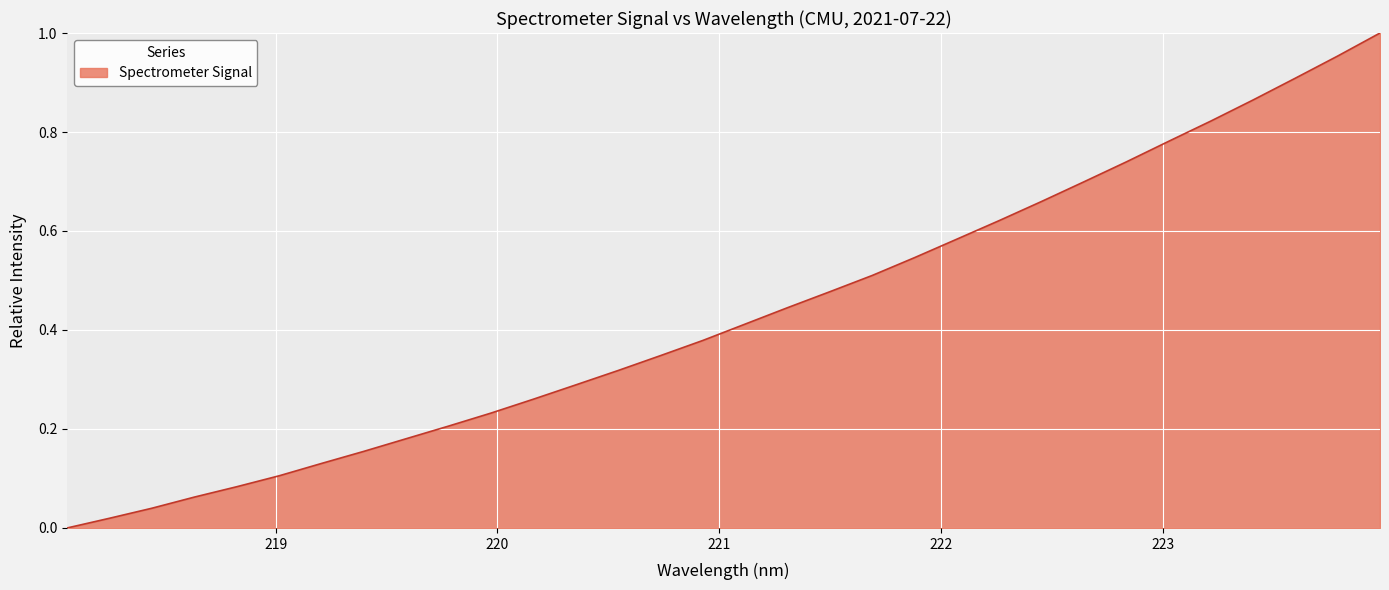

Does the chart have visible grid lines?

Yes